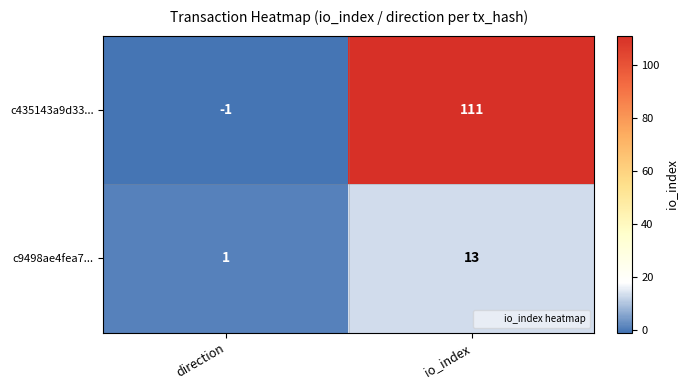

Reading left to right, list all the values displayed in this chart.

c435143a9d33...: -1	111
c9498ae4fea7...: 1	13